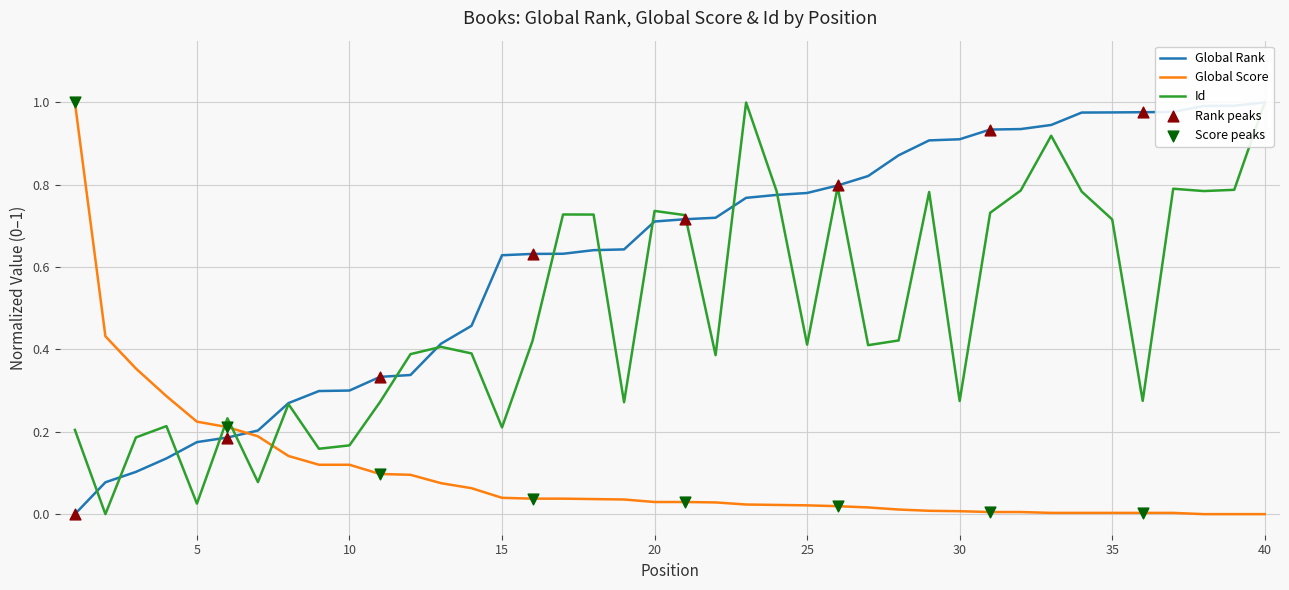

Which series has the largest total across all categories?

Global Rank